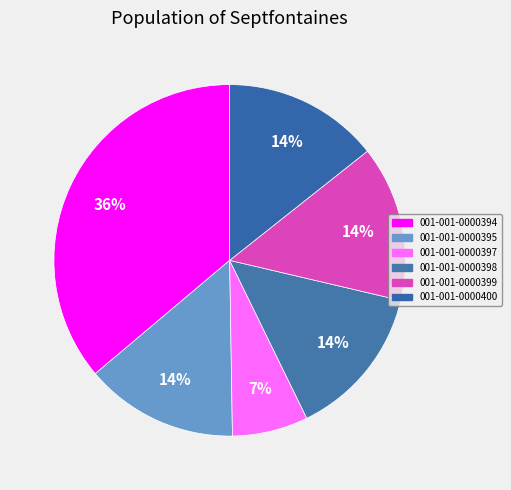

To the nearest percent, what is the difference between the largest and smallest slice percentages?

29%